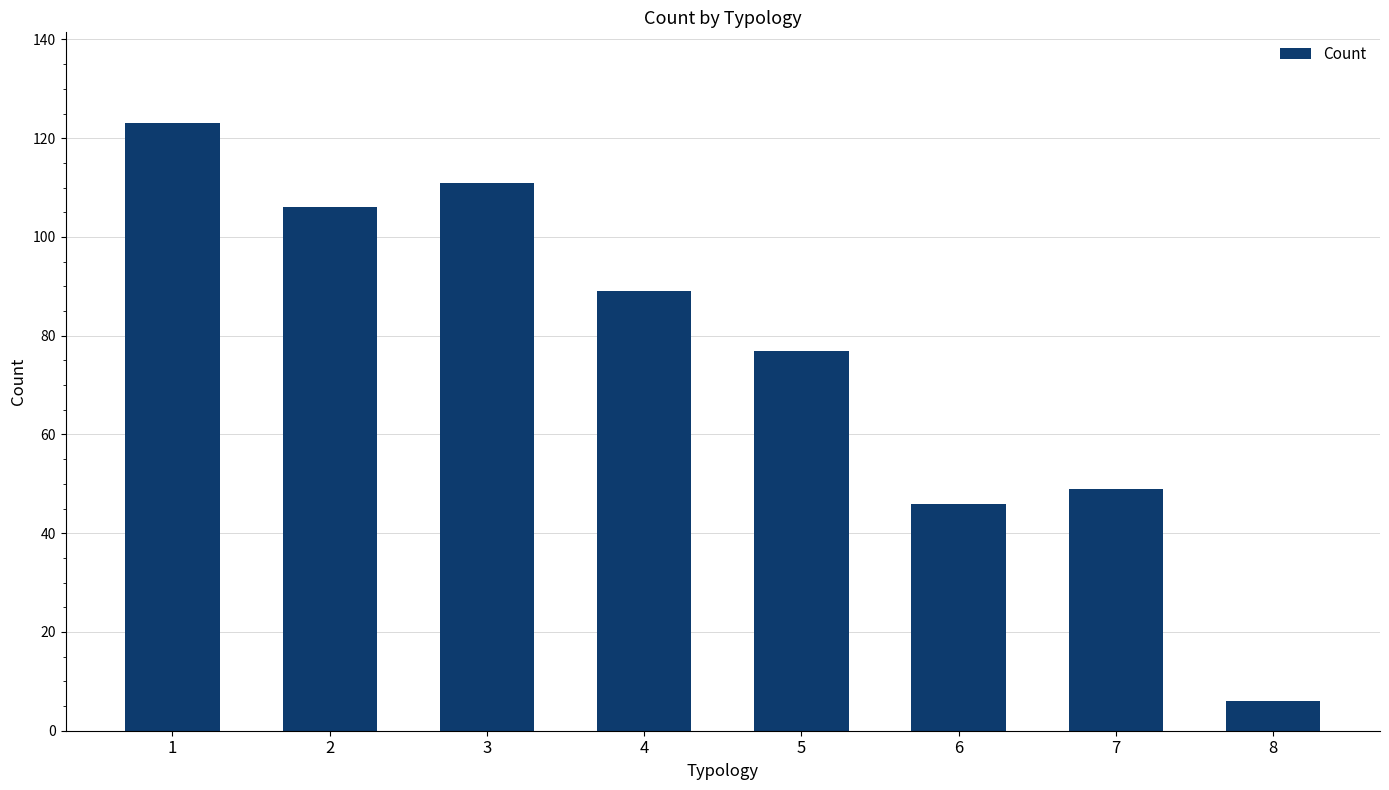

What is the maximum value shown in the chart?

123